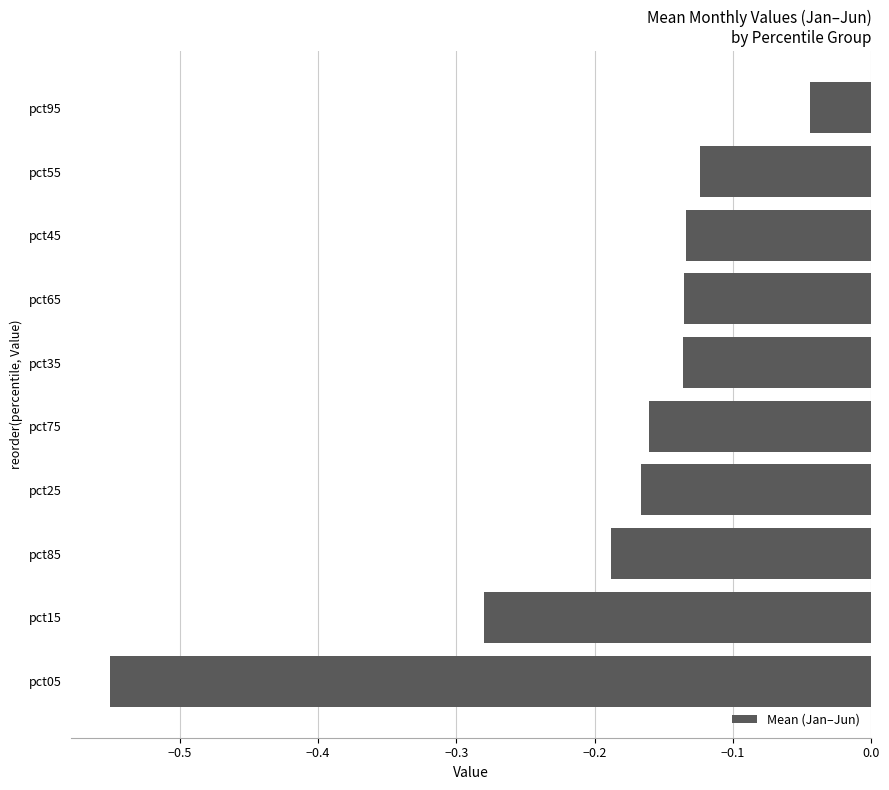

Where is the data nearest to the value 0?

pct95